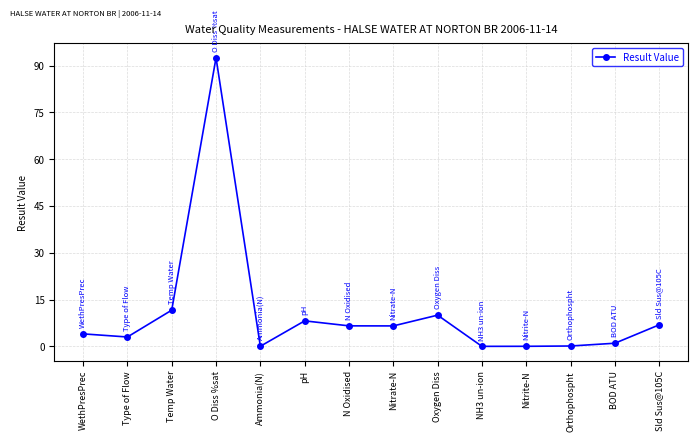

What is the greatest value displayed?

92.5